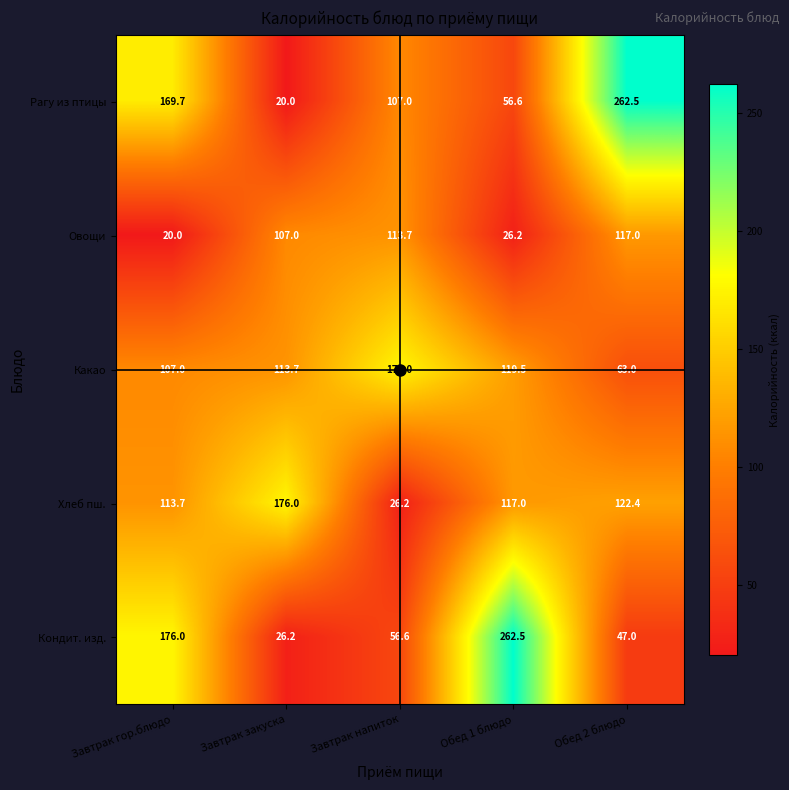

Read the Какао value at Обед 2 блюдо.

63.0